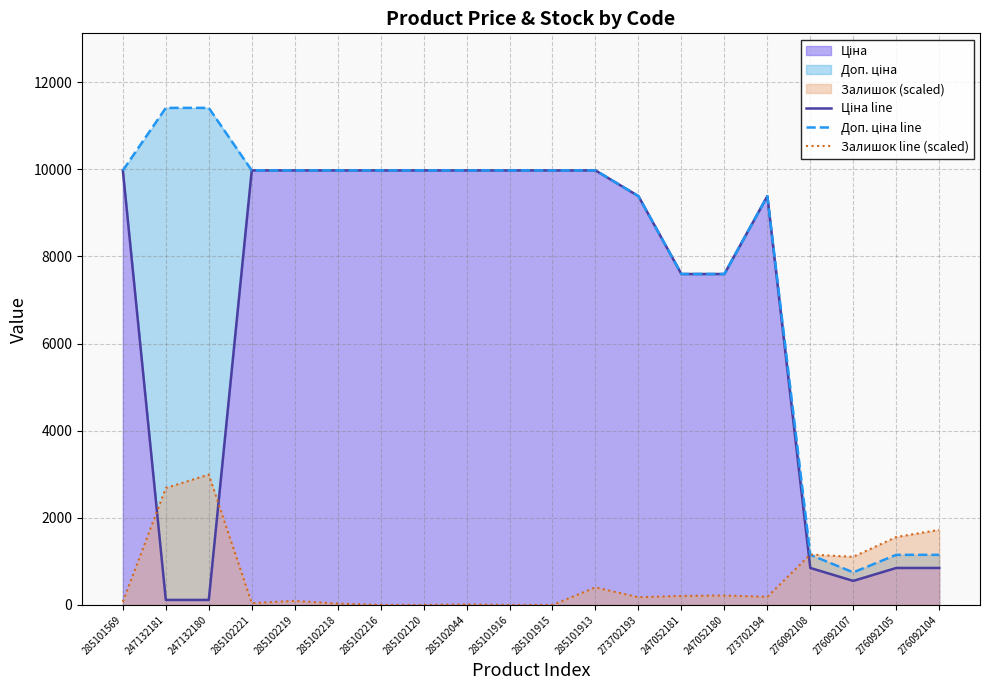

True or false: Доп. ціна line has a value of 7596.5 at 247052181.

True